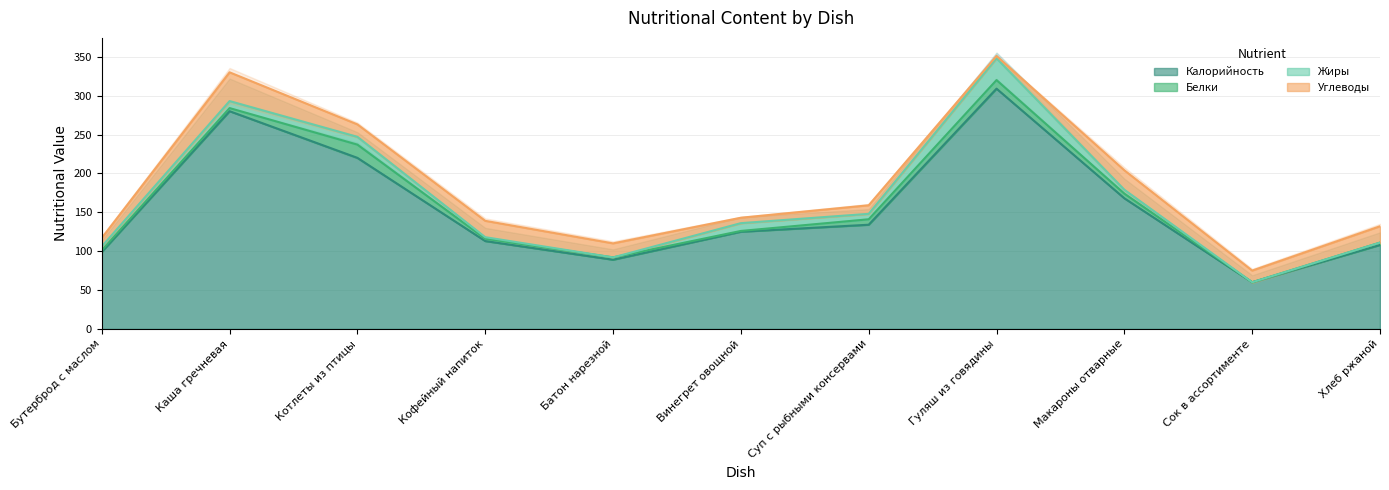

What is the difference between the maximum and minimum values in the Калорийность series?

249